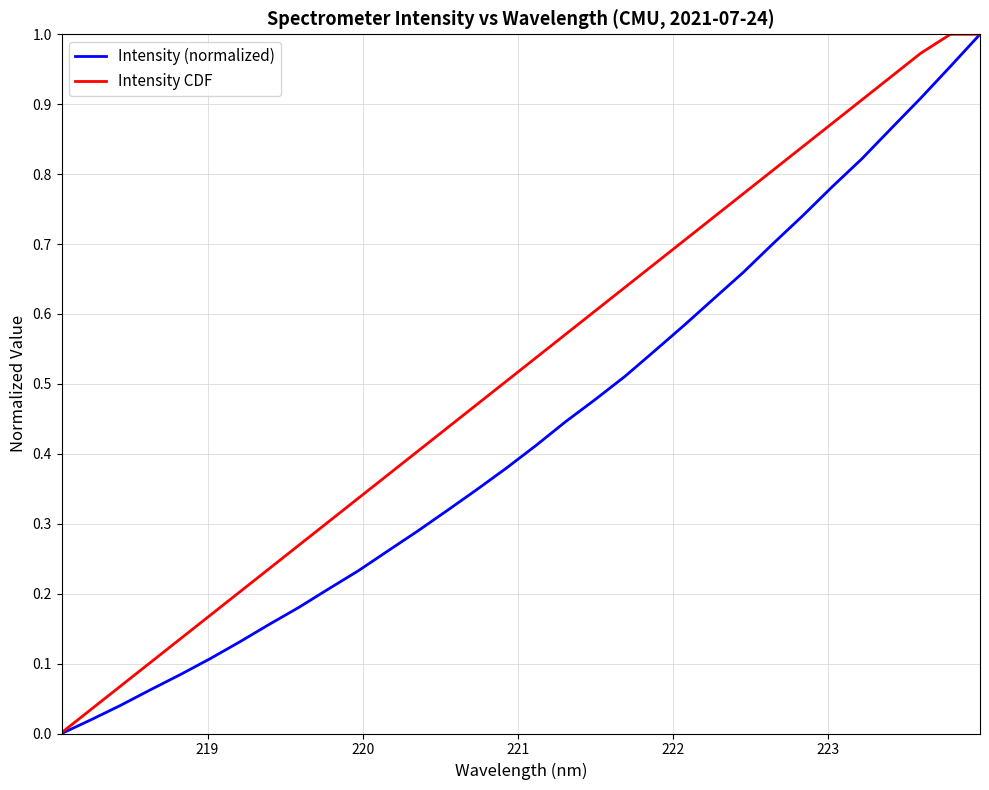

Rank the series by their average value, from highest to lowest.

Intensity CDF, Intensity (normalized)